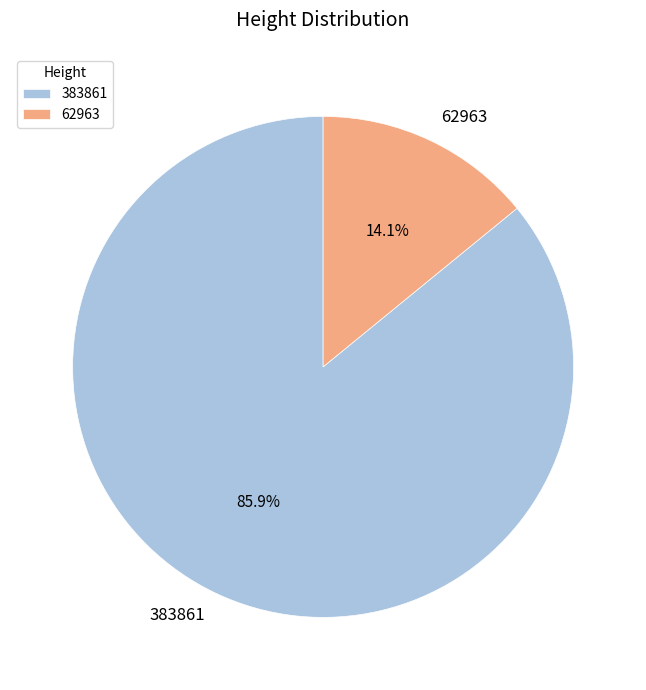

To the nearest percent, what is the combined percentage of 62963 and 383861?

100%